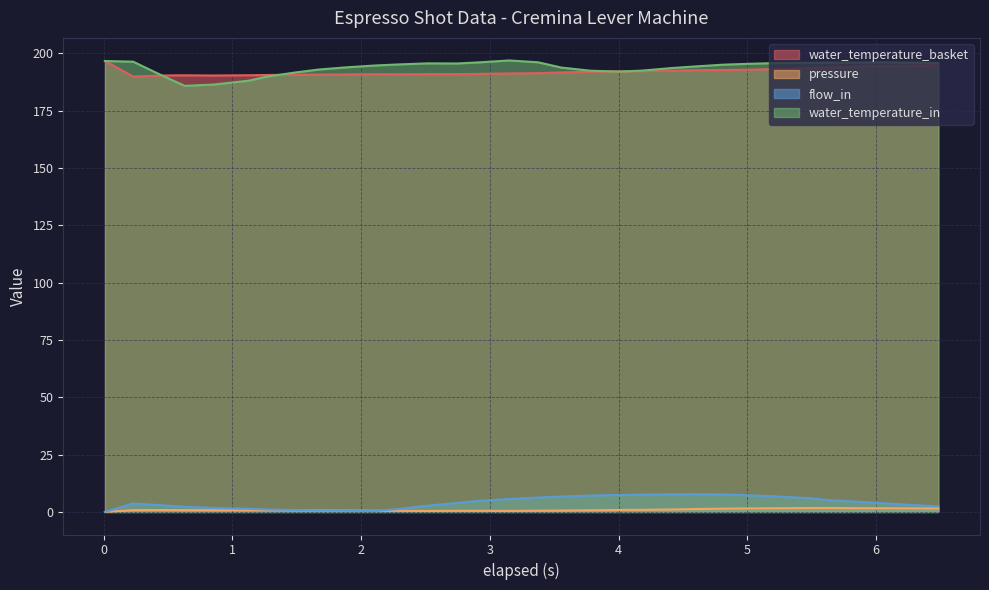

What is the highest value of the water_temperature_basket series?

196.7